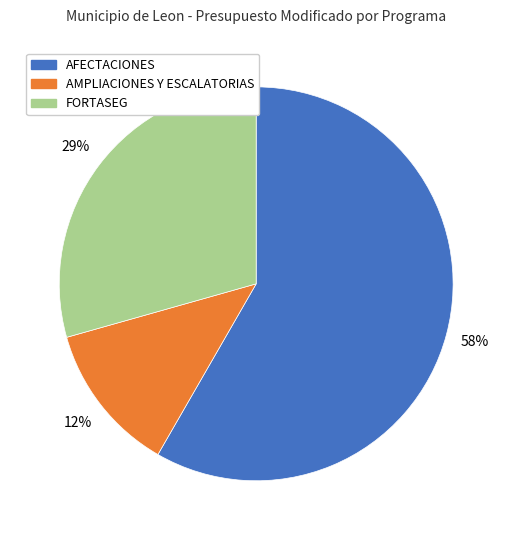

Between FORTASEG and AMPLIACIONES Y ESCALATORIAS, which is larger?

FORTASEG